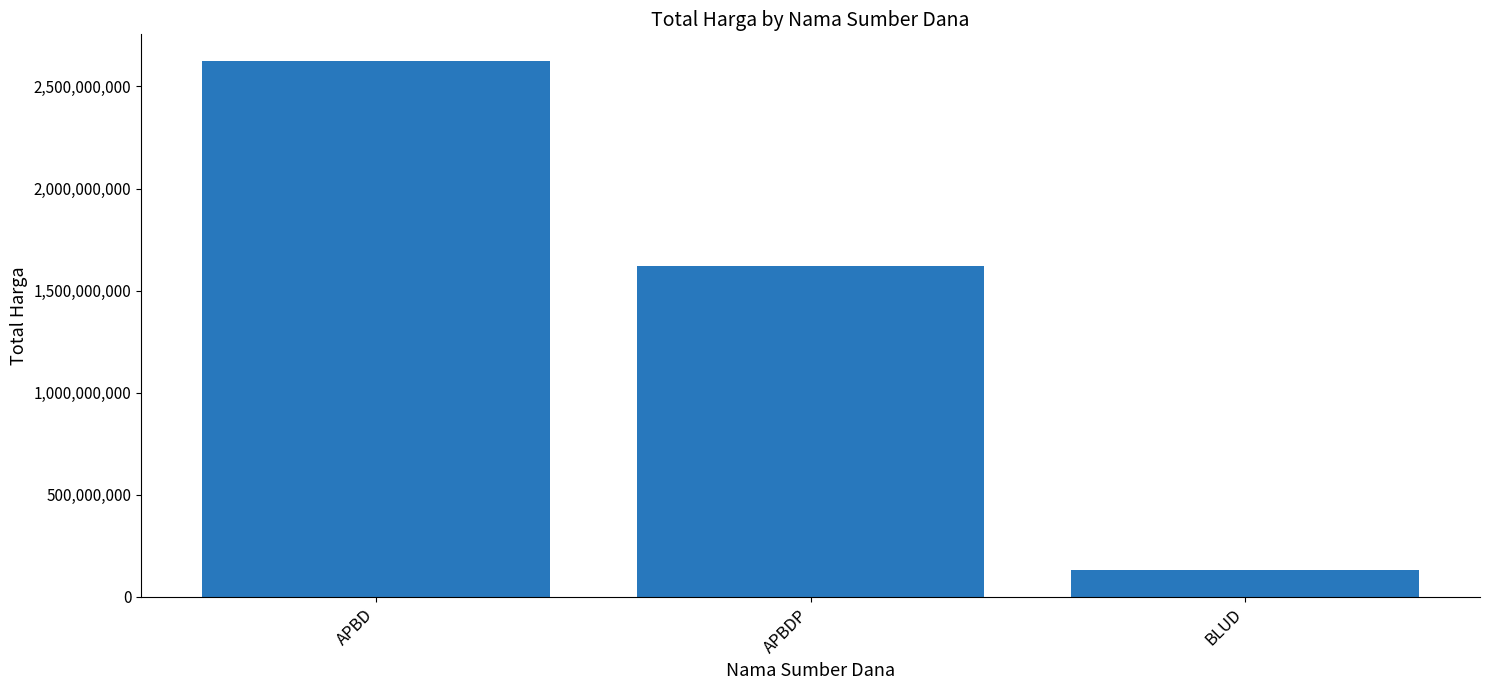

True or false: the data shows 1622018150 at APBDP.

True